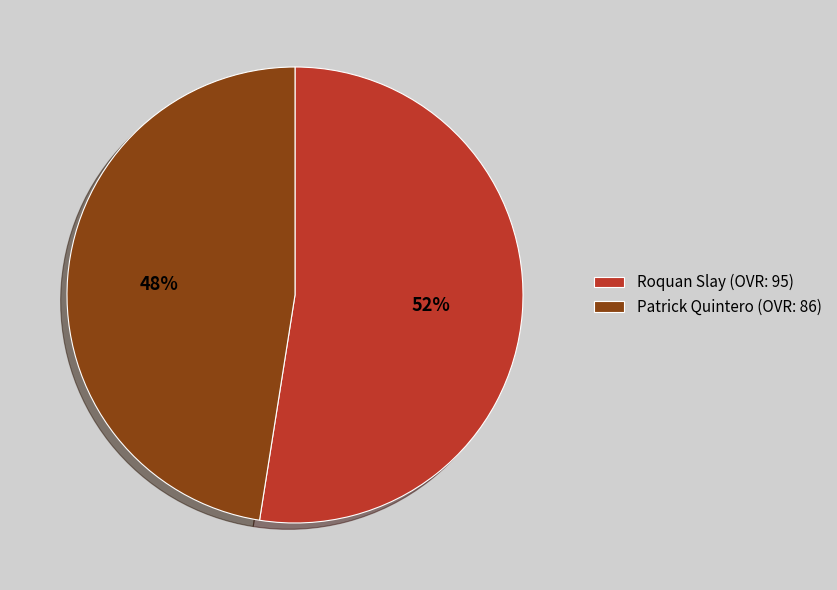

To the nearest percent, what portion does Patrick Quintero represent?

48%